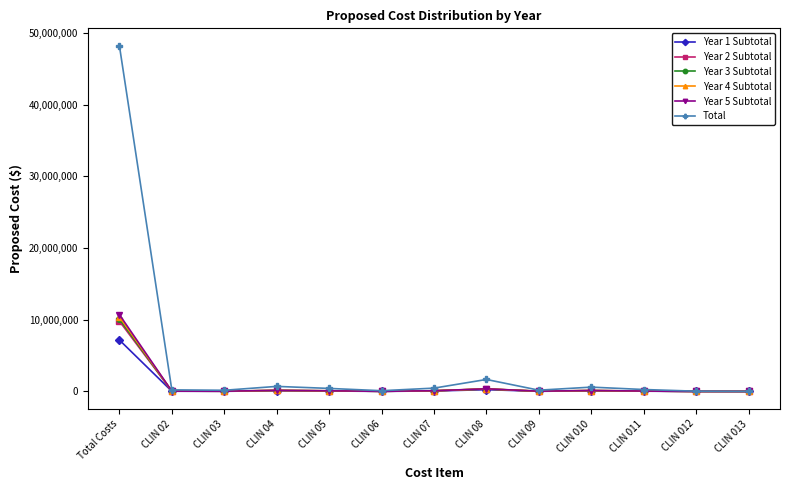

Which series has the widest spread of values?

Total